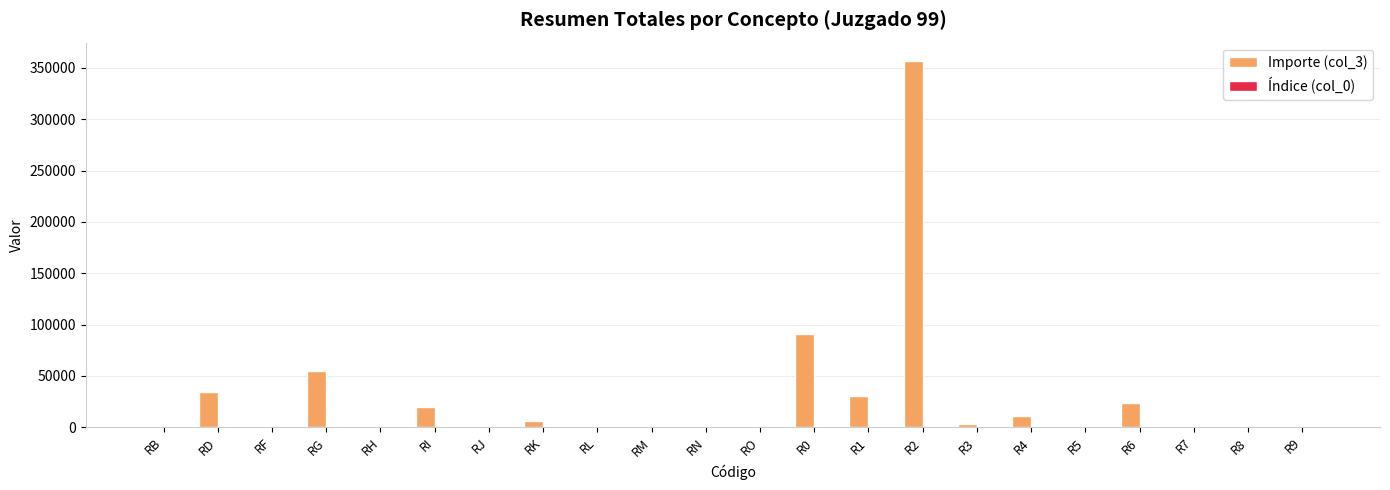

Which series has the largest total across all categories?

Importe (col_3)